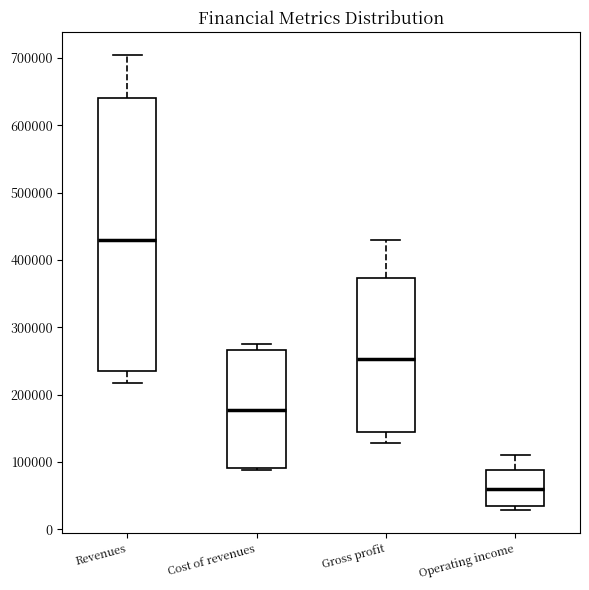

Comparing the boxes themselves (not the whiskers), which one is the tallest?

Revenues